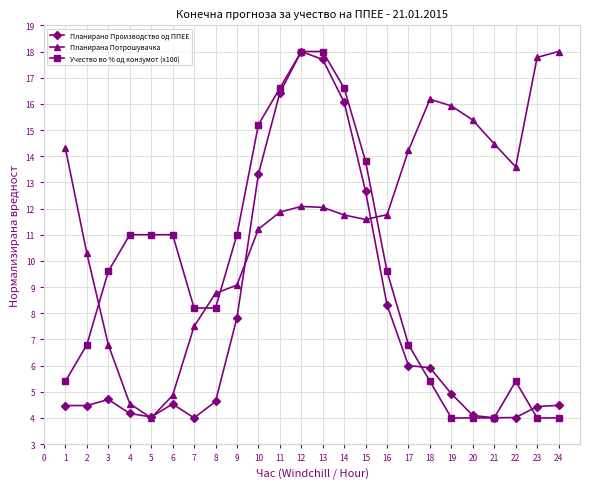

What is the total value across all series at 1?

24.2